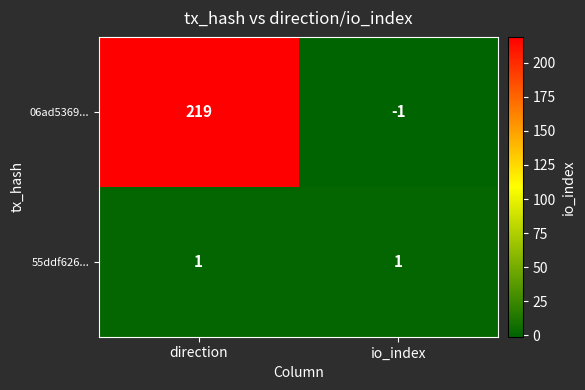

Which series has the largest total across all categories?

06ad5369...